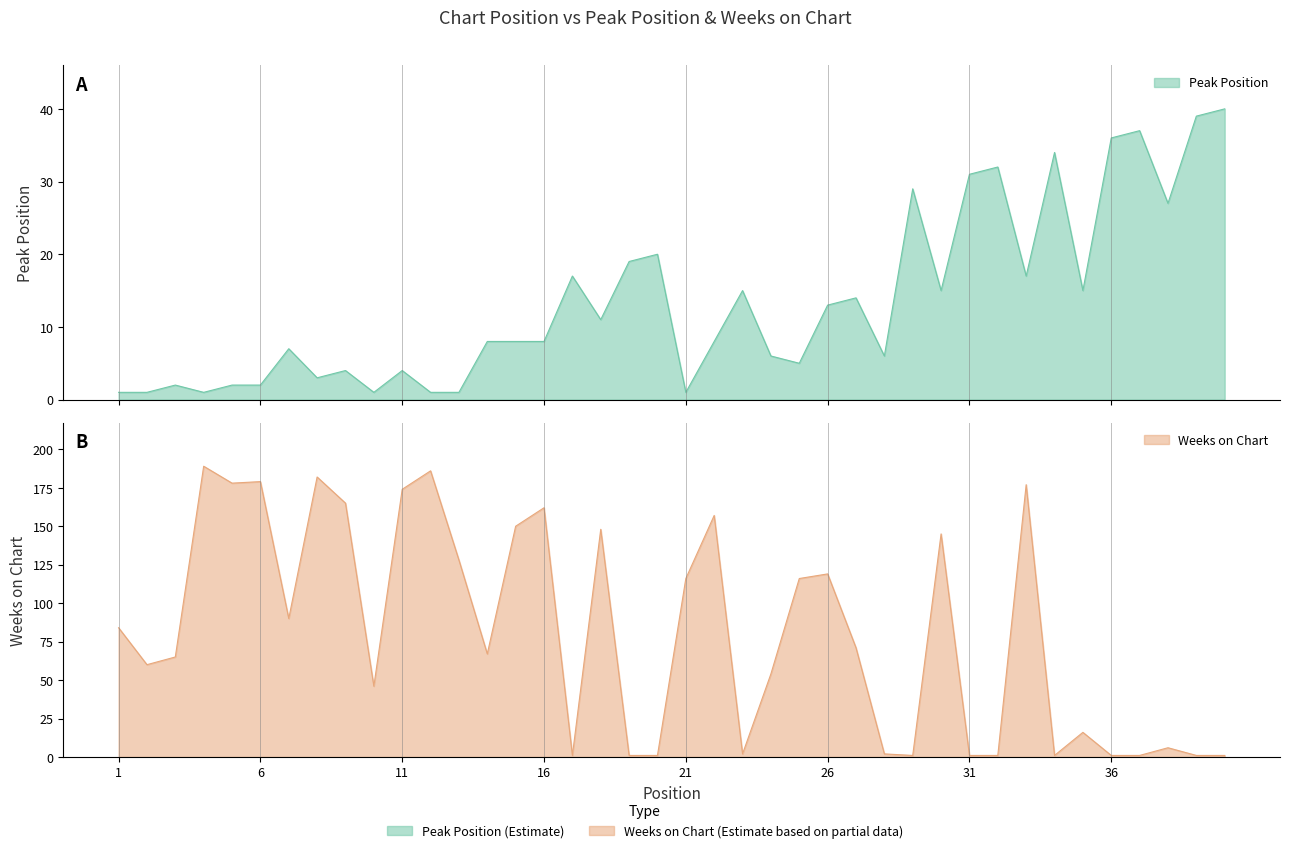

Which series ends up on top after the final intersection of Peak Position and Weeks on Chart?

Peak Position